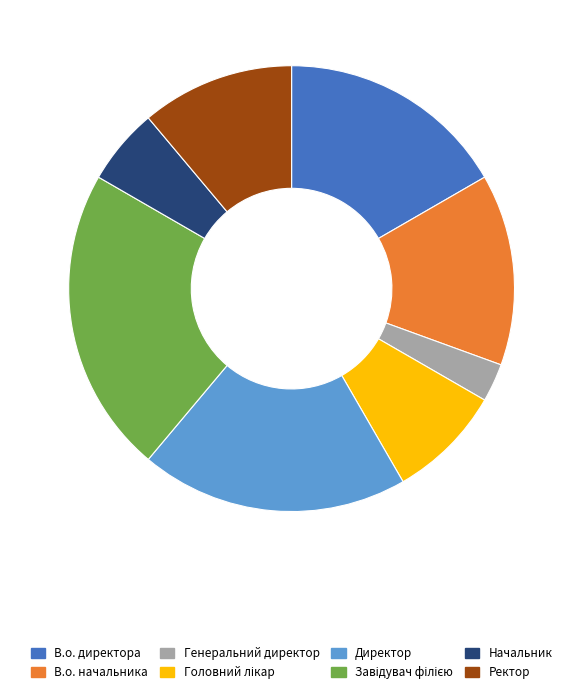

Between В.о. начальника and Генеральний директор, which is larger?

В.о. начальника